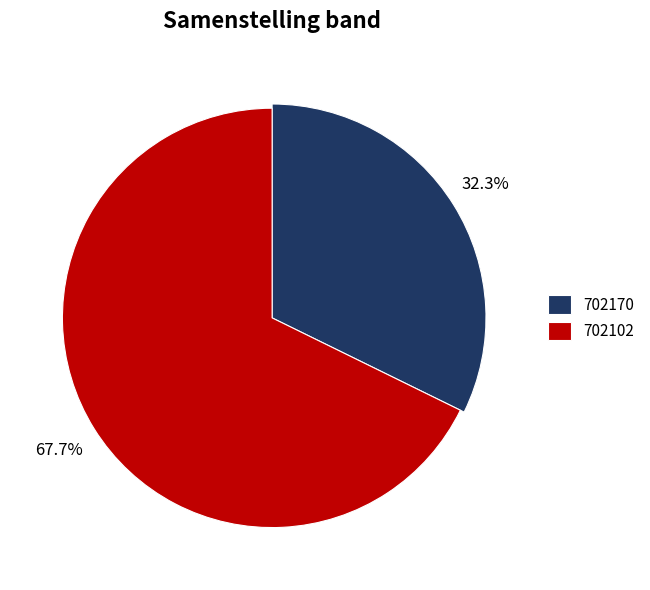

True or false: 702102 accounts for 54% of the total.

False